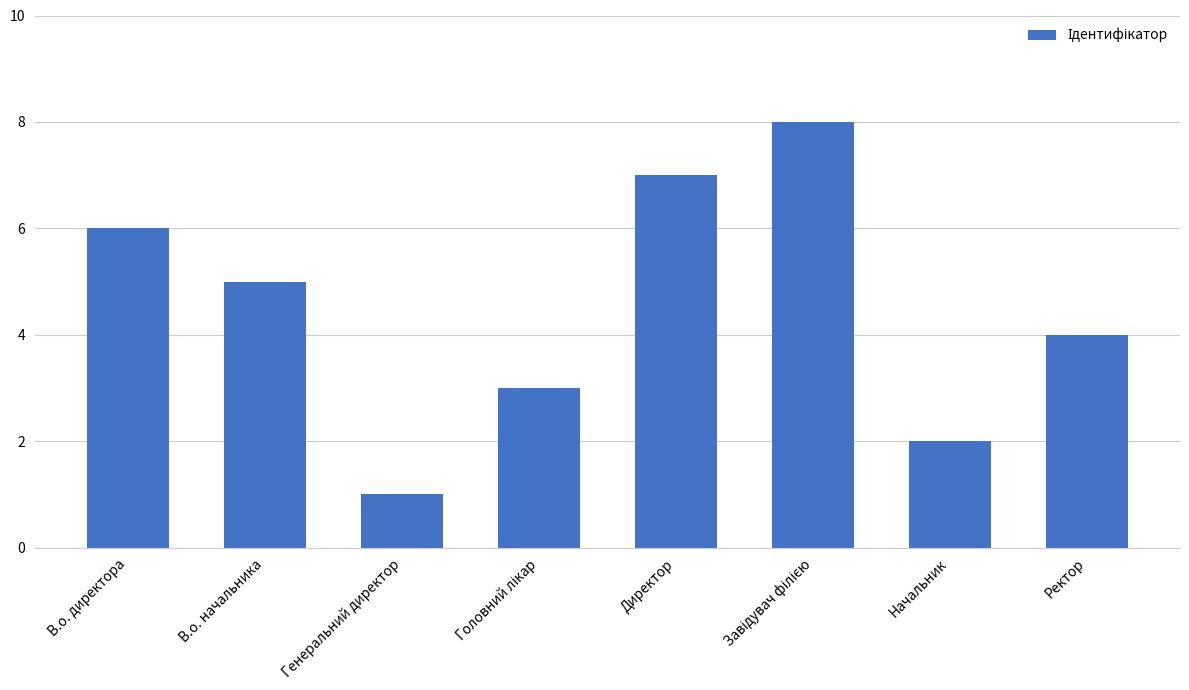

True or false: the data shows 3 at Начальник.

False